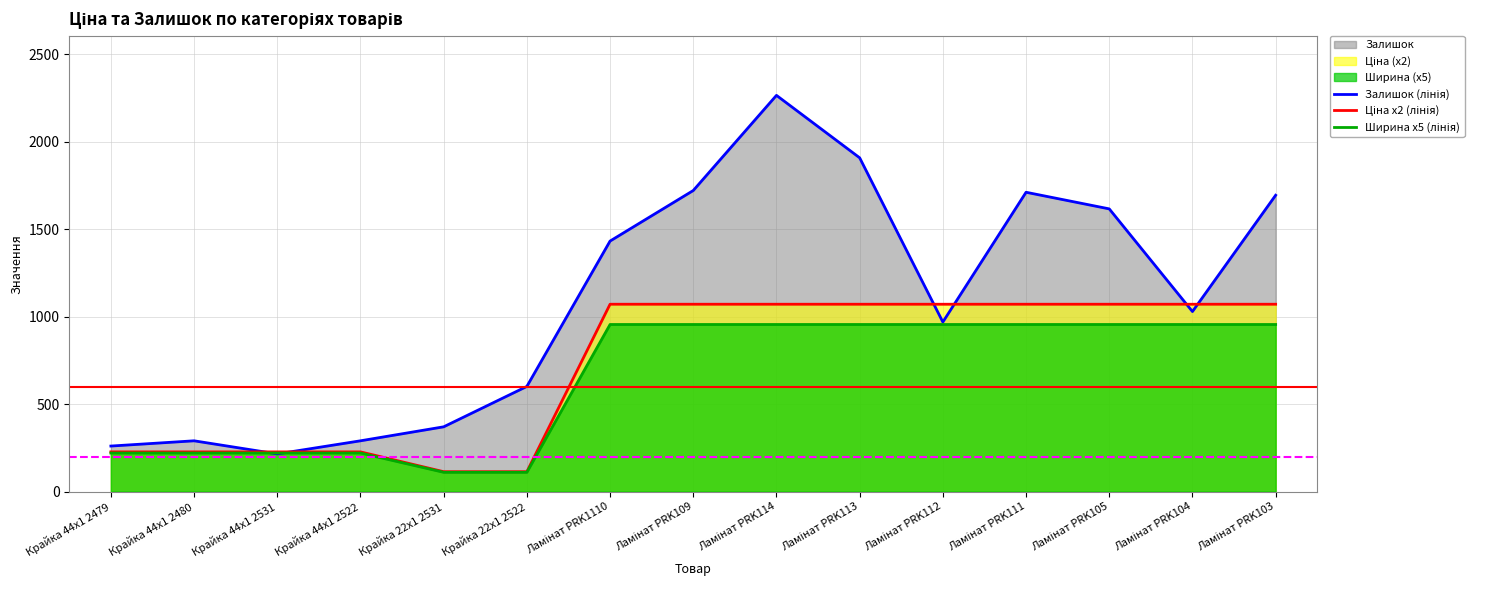

At which label is Залишок (лінія) closest to 1240?

Ламінат PRK1110